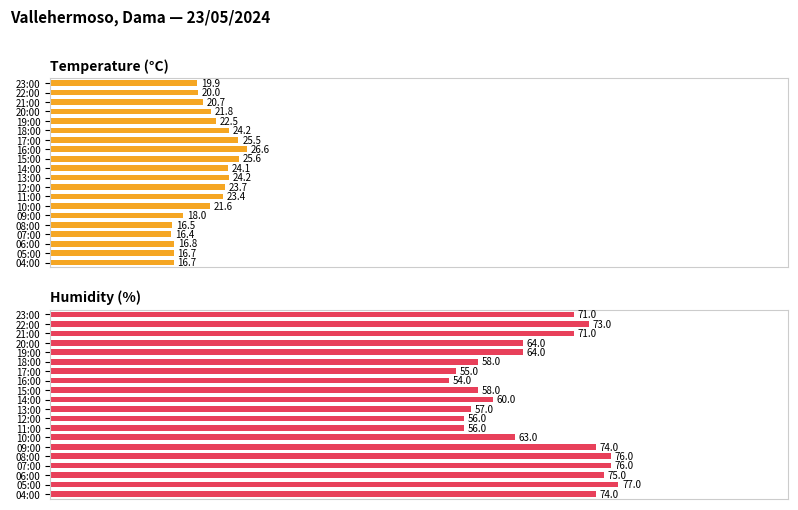

What are all the series names shown in the legend?

Temperature (°C), Humidity (%)